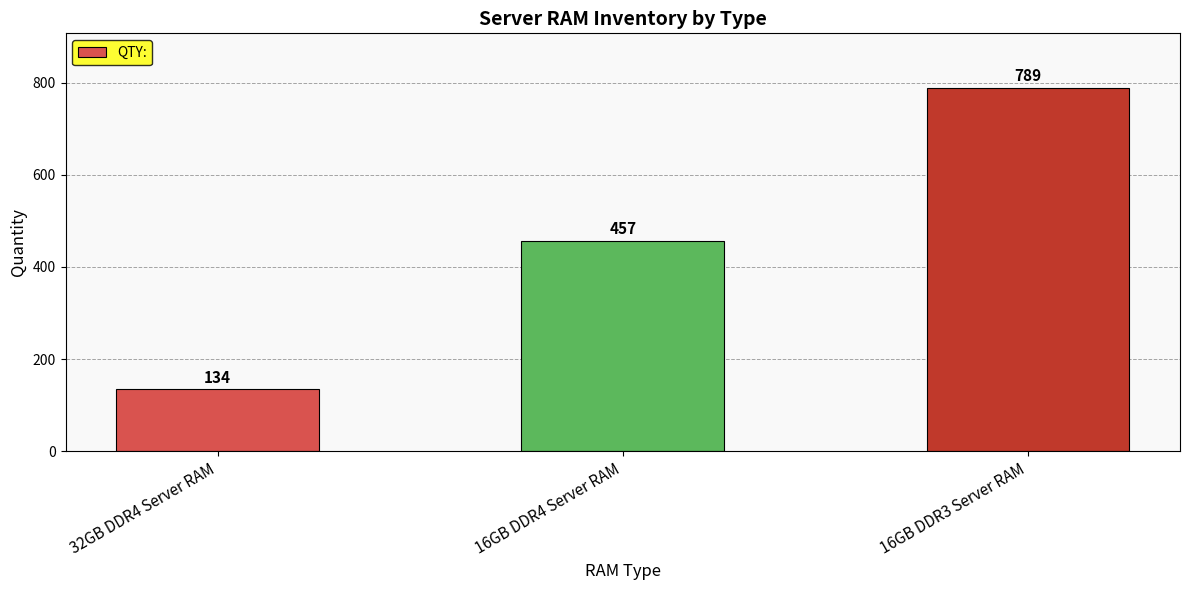

What is the label of the 3rd bar from the right?

32GB DDR4 Server RAM